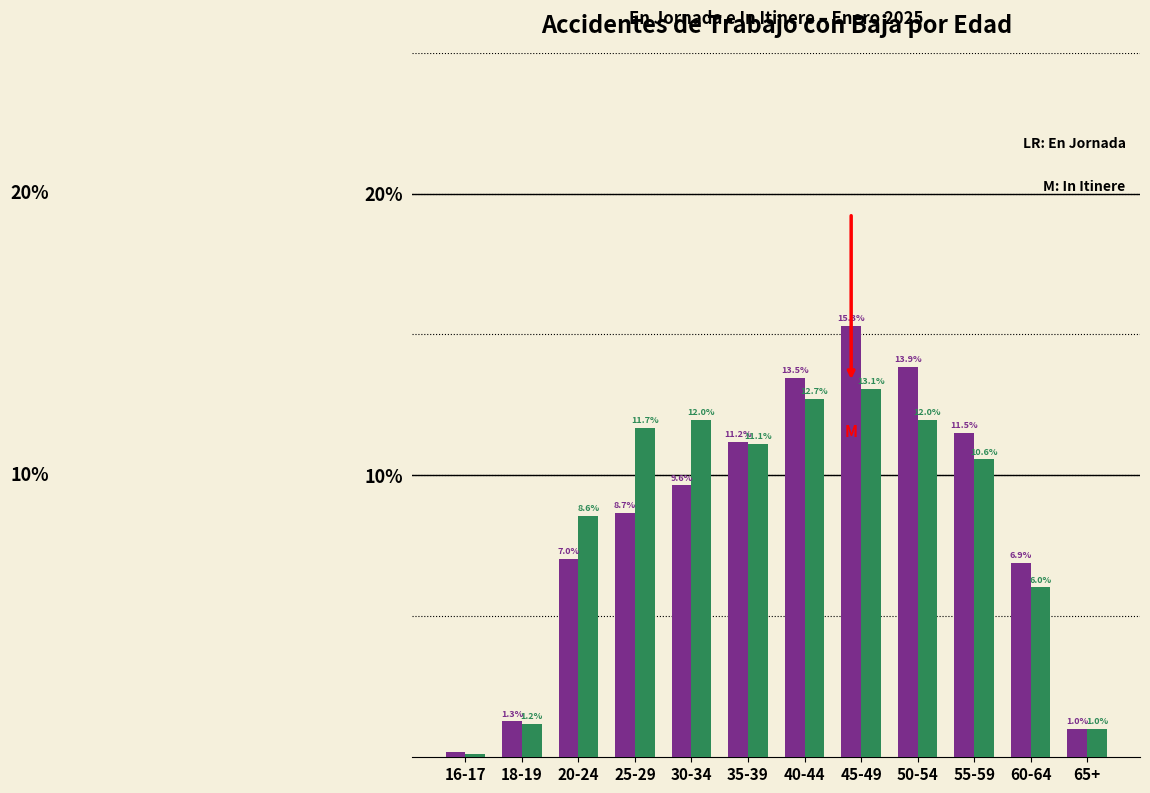

What is the greatest value displayed?

15.3